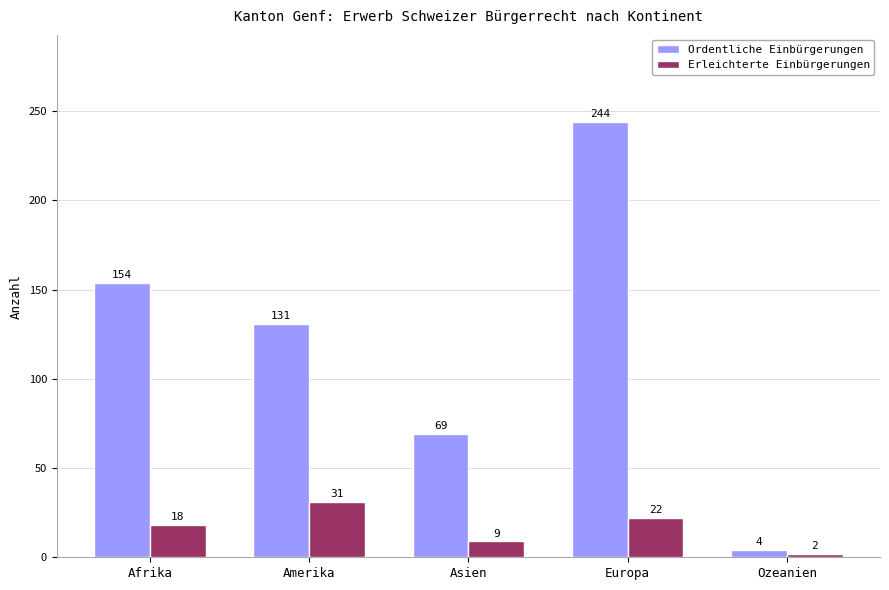

At which label is Ordentliche Einbürgerungen closest to 124?

Amerika